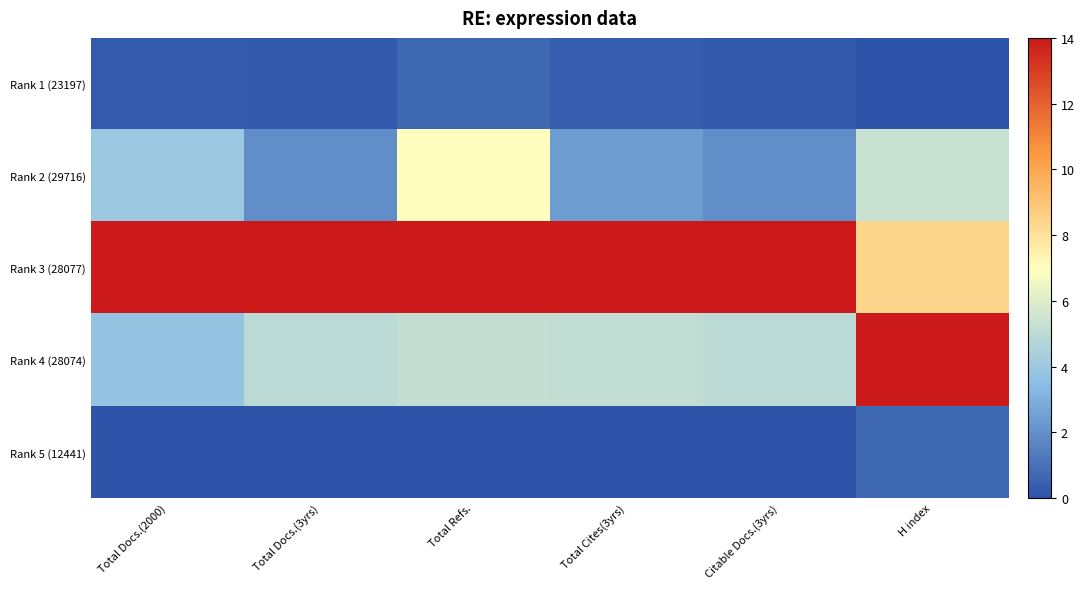

What is the difference between the highest and lowest values at Citable Docs.(3yrs)?

14.0